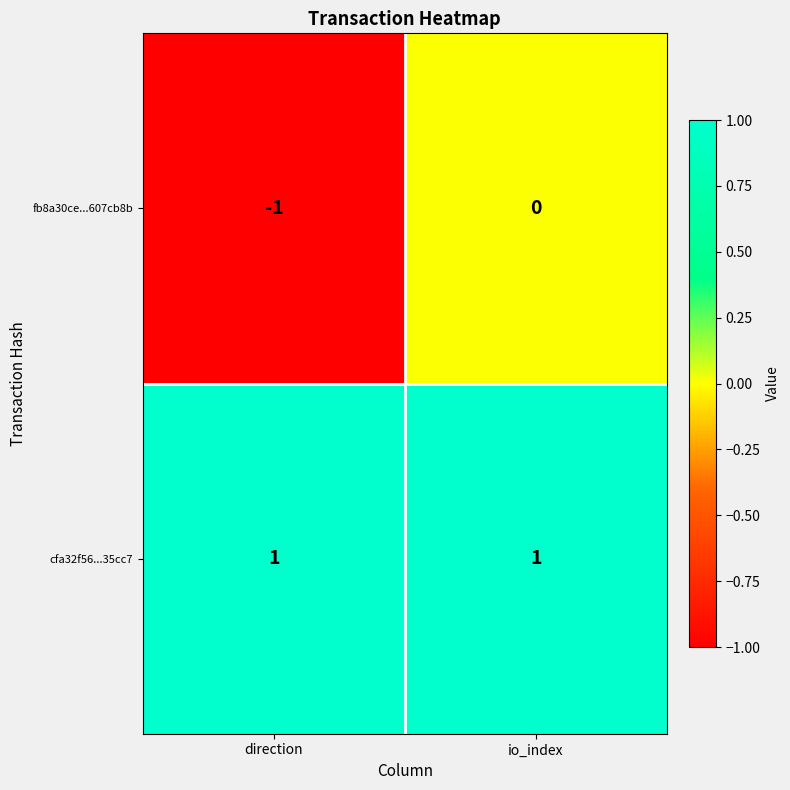

How many categories are shown in the chart?

2